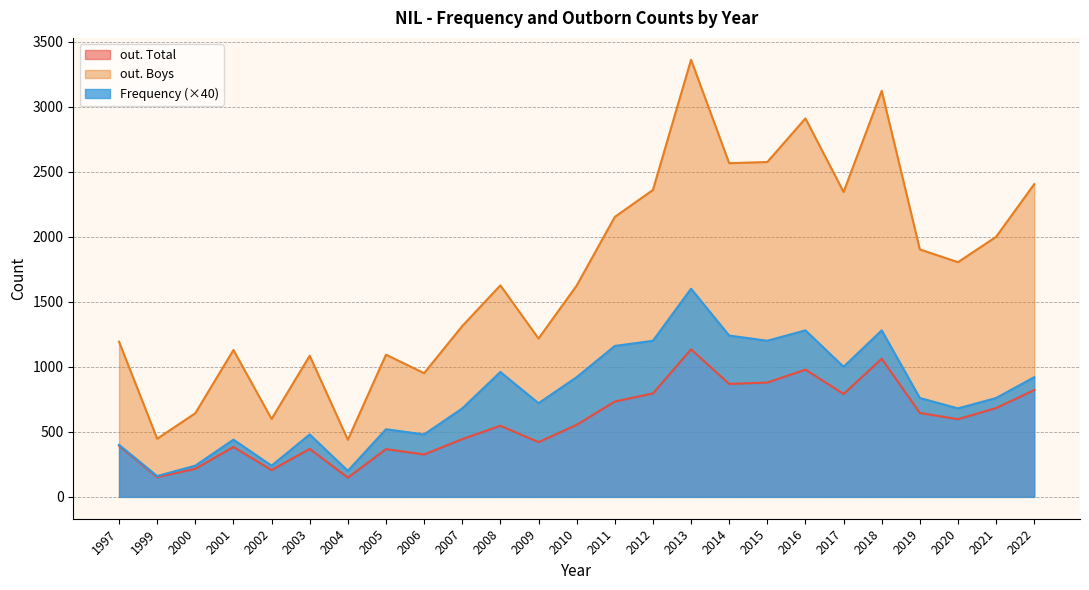

At which category is the sum across all series the highest?

2013